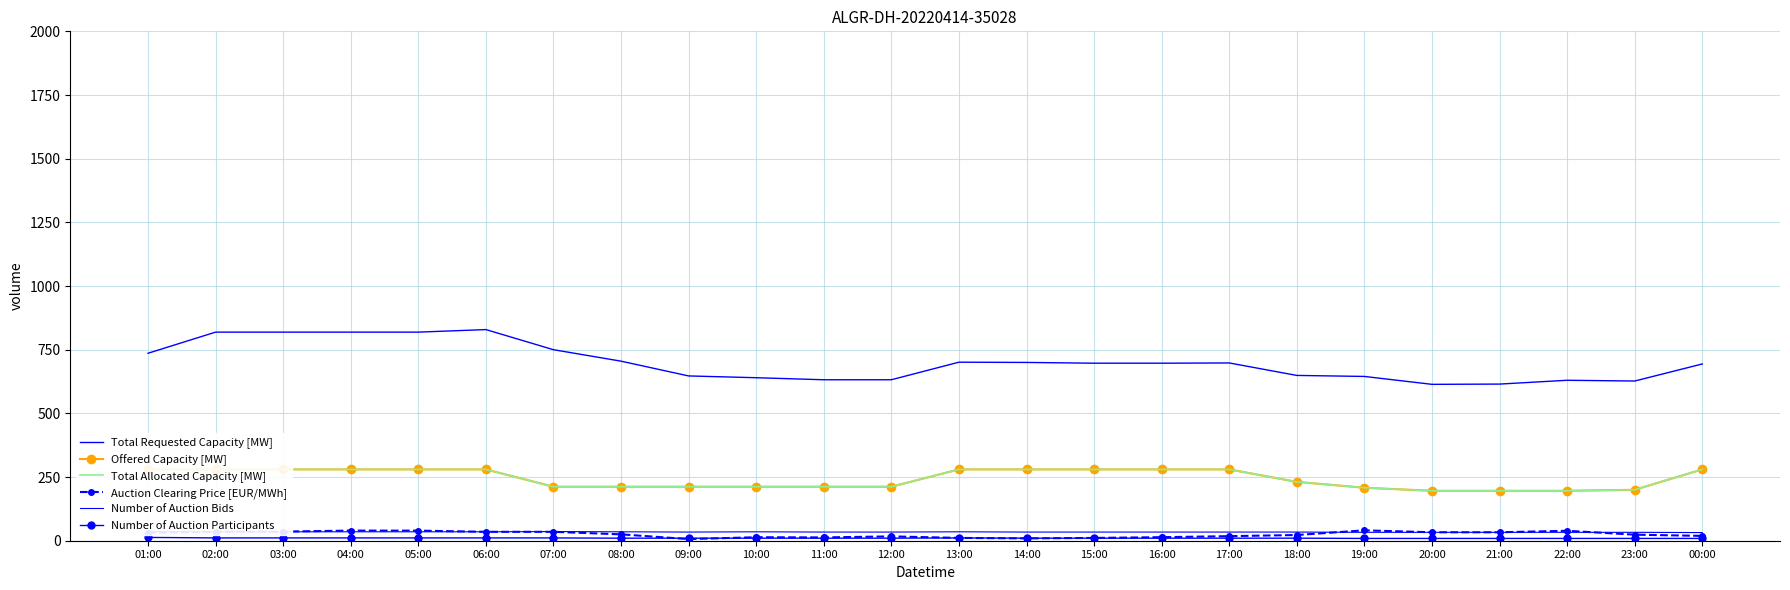

At which label is Total Allocated Capacity [MW] closest to 238?

18:00